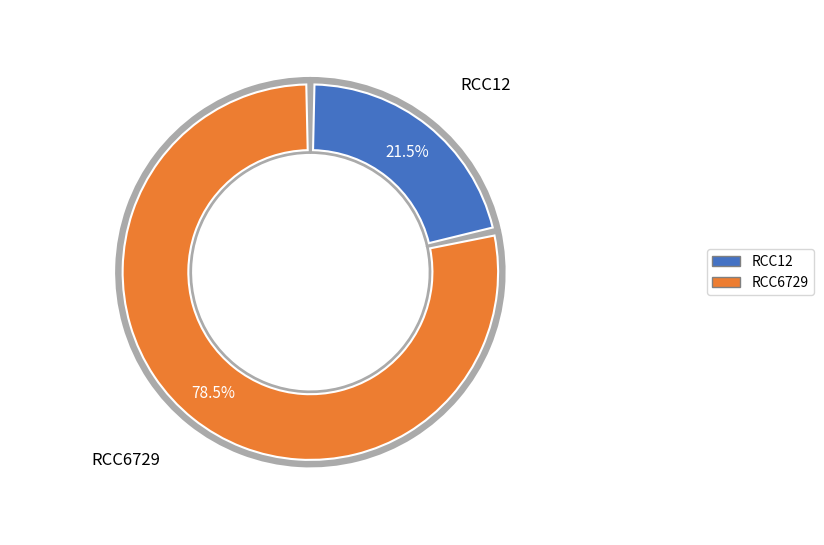

Count the number of slices in the pie.

2